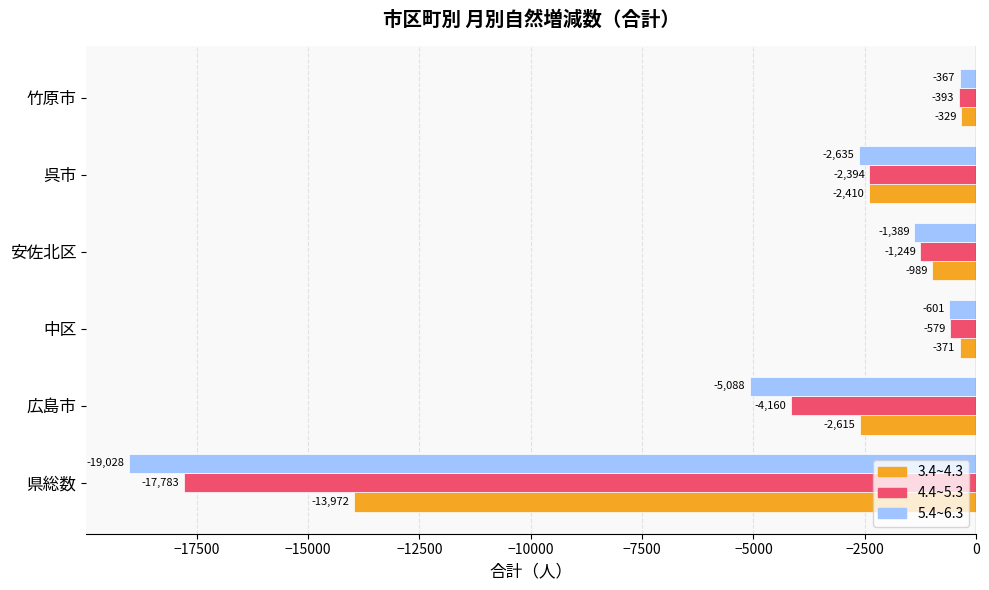

Between 中区 and 竹原市, which series saw the biggest shift?

5.4~6.3